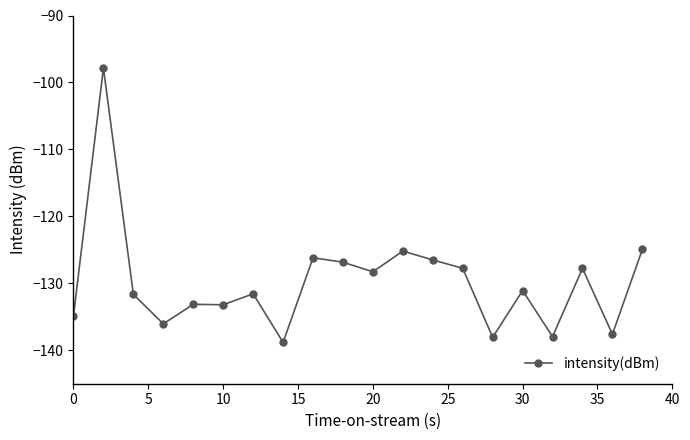

What is the smallest value displayed?

-138.8